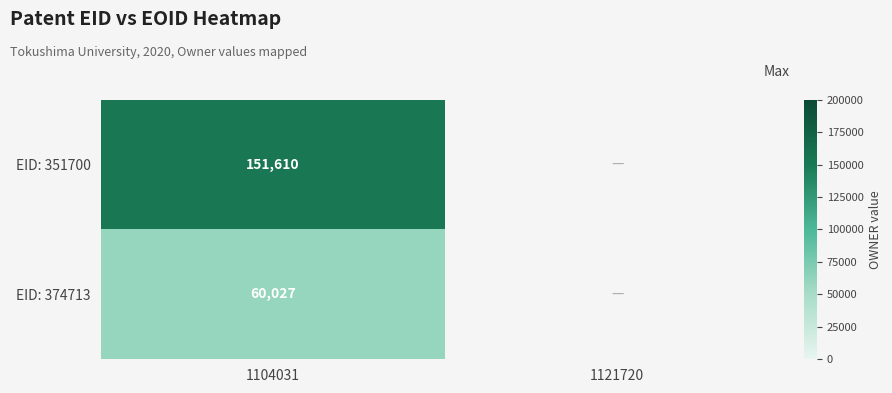

Rank the series at 1104031 from lowest to highest value.

EID: 374713, EID: 351700